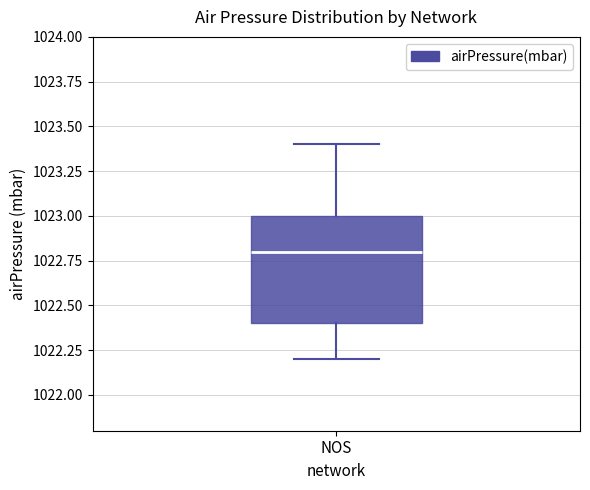

Transcribe this box plot: give where the median line is, the range the box spans, and where the two whiskers end, as read against the y-axis. The values are not printed on the chart, so give them approximately, as read against the axis.

median 1022.8, box 1022.4 to 1023.0, whiskers 1022.2 to 1023.4